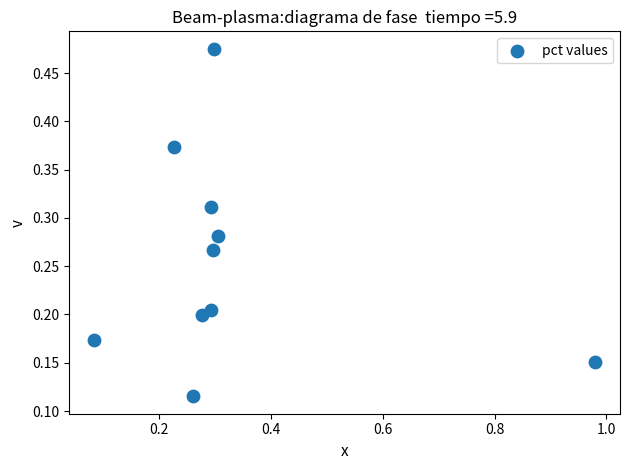

What is the range of X values (max minus min)?

0.9